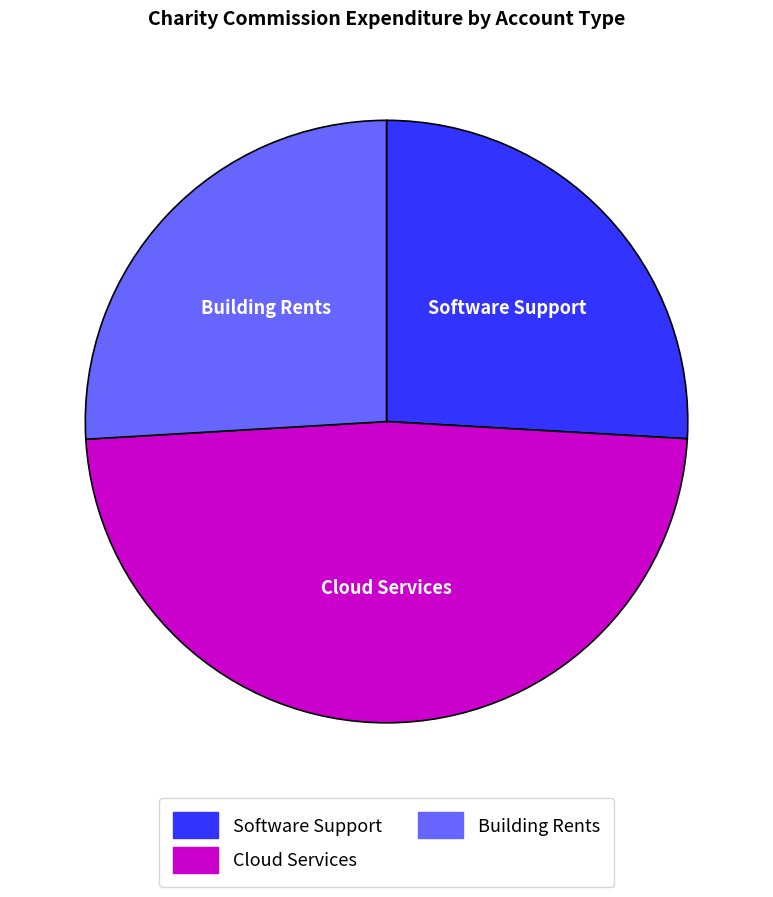

What is the ratio of the value at Software Support to the value at Cloud Services?

0.5